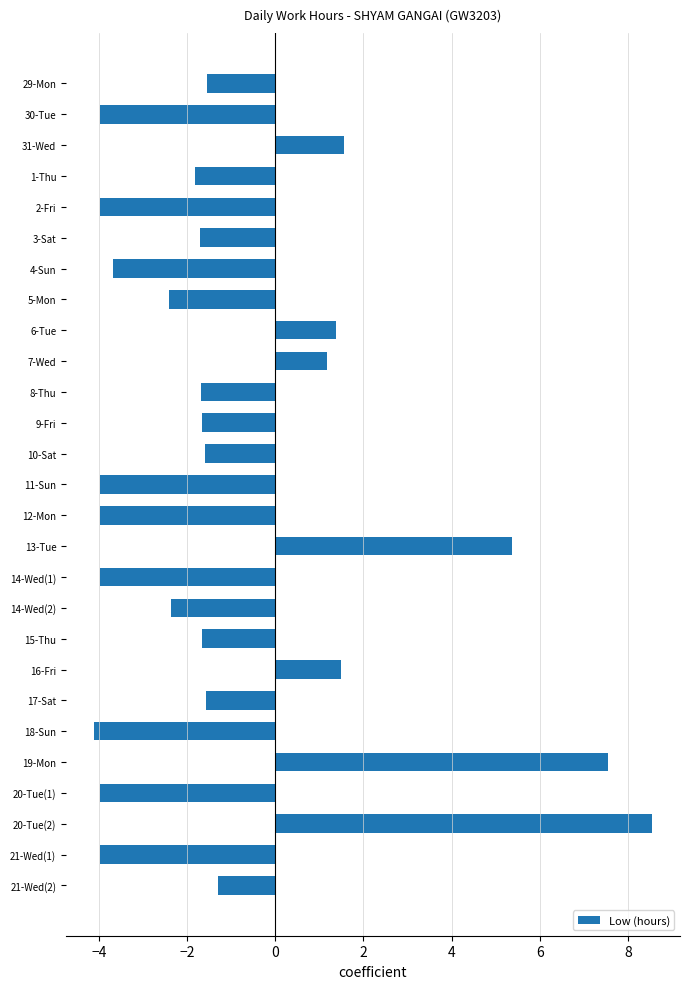

The value at 29-Mon is -1.6. True or false?

True